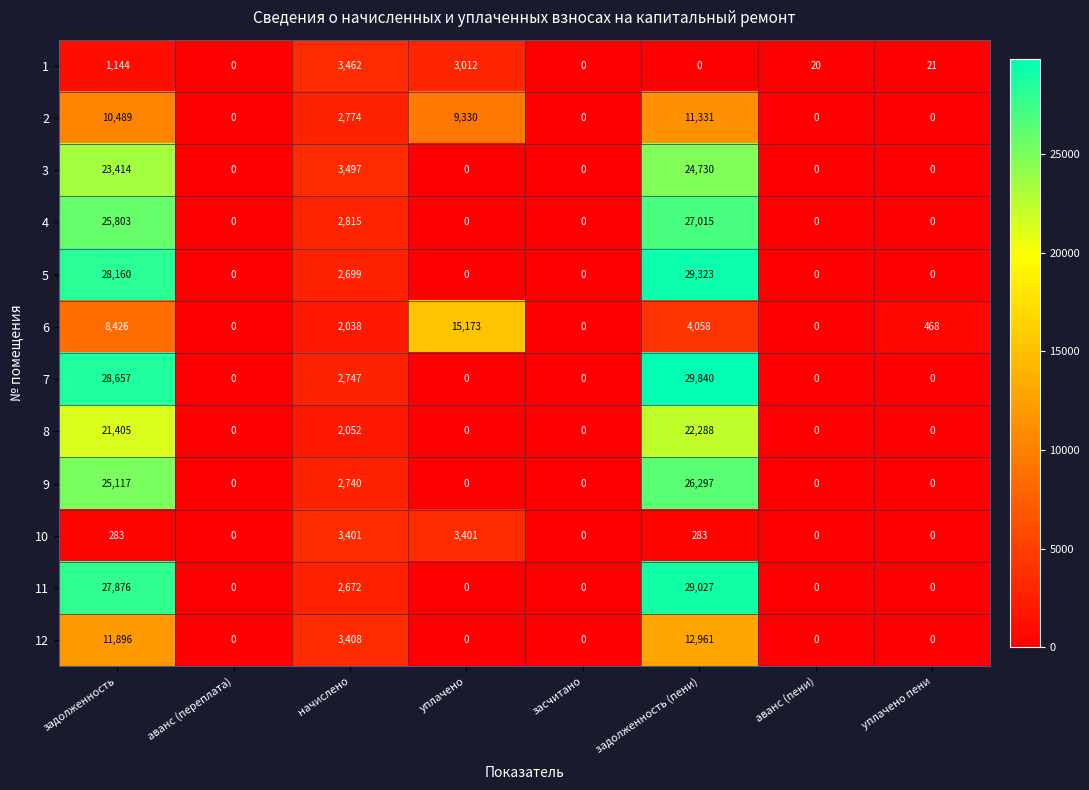

The value of 4 at задолженность (пени) is 46104. True or false?

False